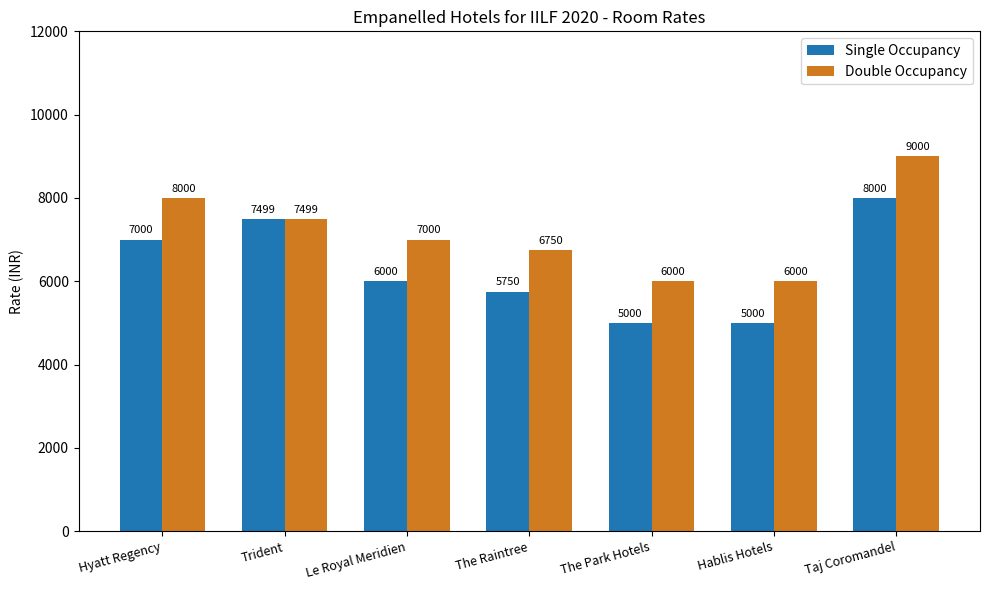

Count the Double Occupancy values in the range 6000 to 8000.

6